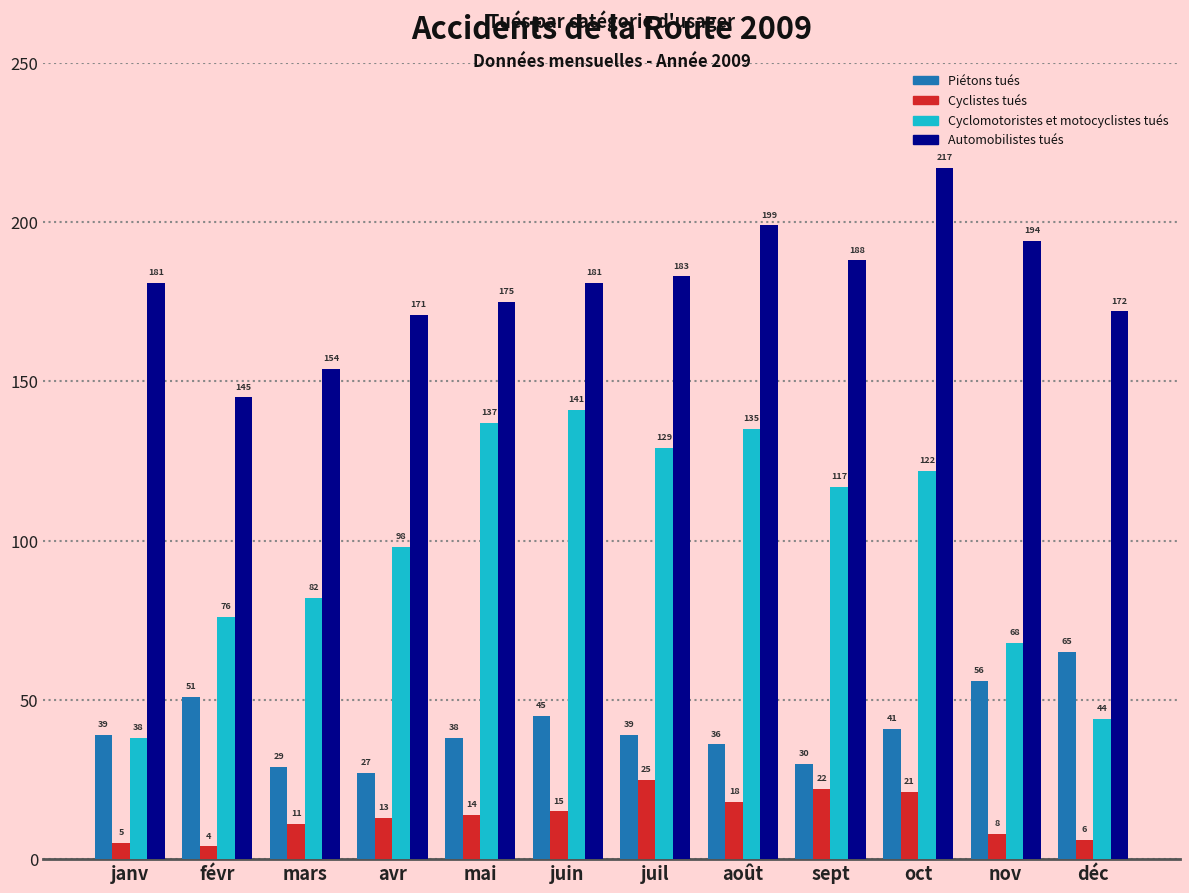

Is it true that Cyclomotoristes et motocyclistes tués equals 220 at juin?

False